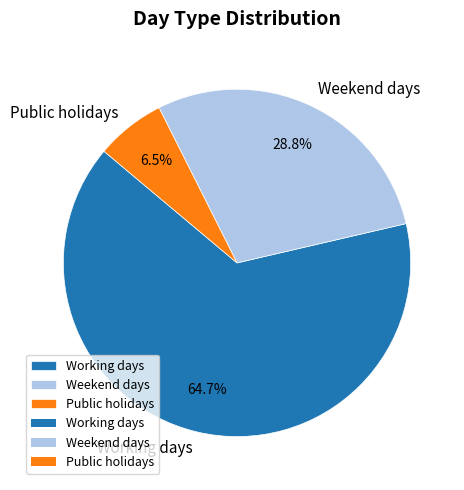

How many segments does this pie chart have?

3